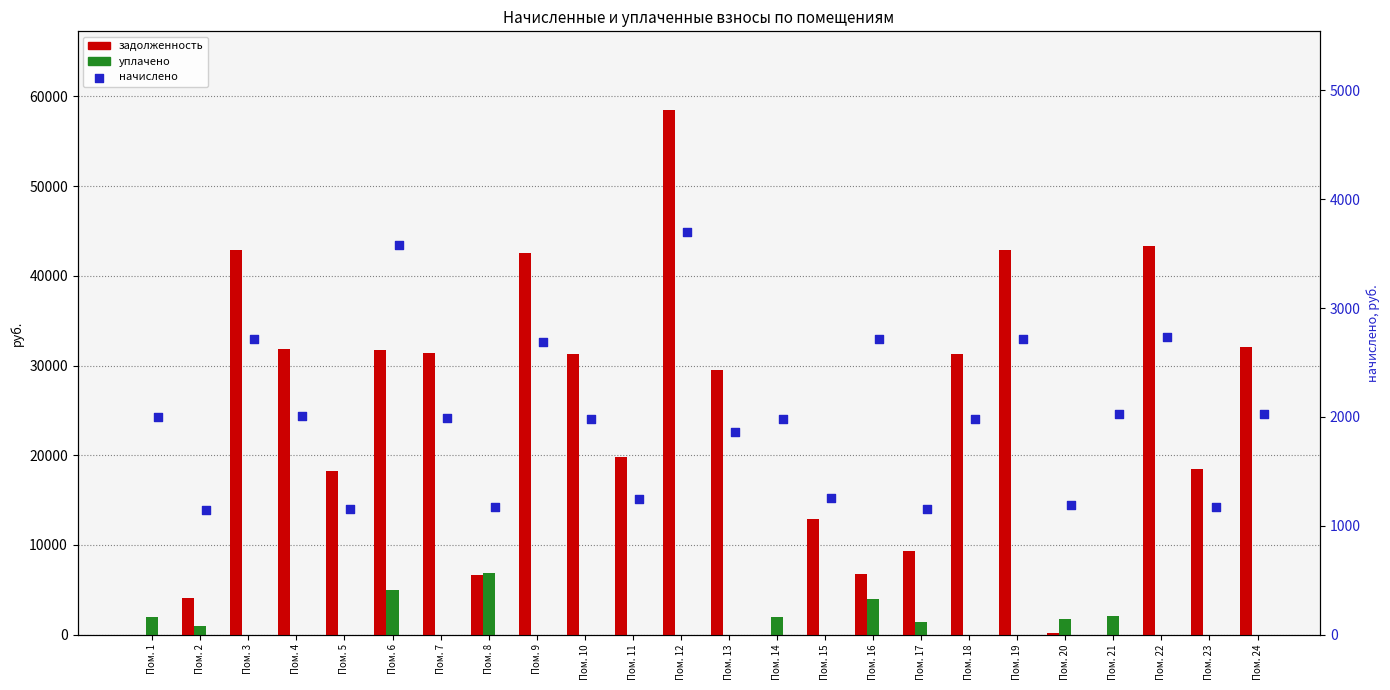

Is the value of уплачено at Пом. 4 greater than the value of задолженность at Пом. 5?

No